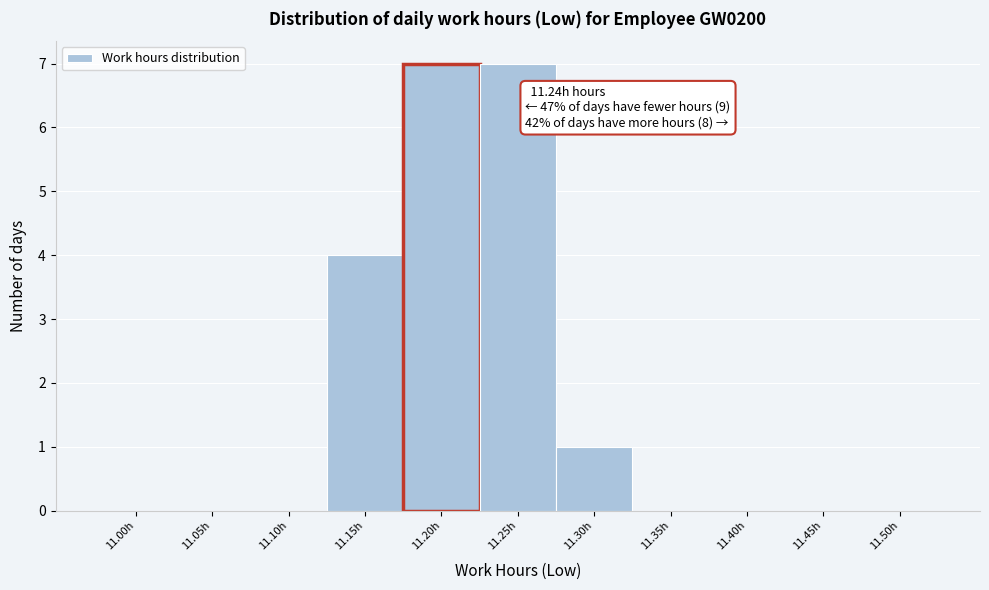

Reading left to right, what are all the values shown in this chart?

11.00h=0	11.05h=0	11.10h=0	11.15h=4	11.20h=7	11.25h=7	11.30h=1	11.35h=0	11.40h=0	11.45h=0	11.50h=0